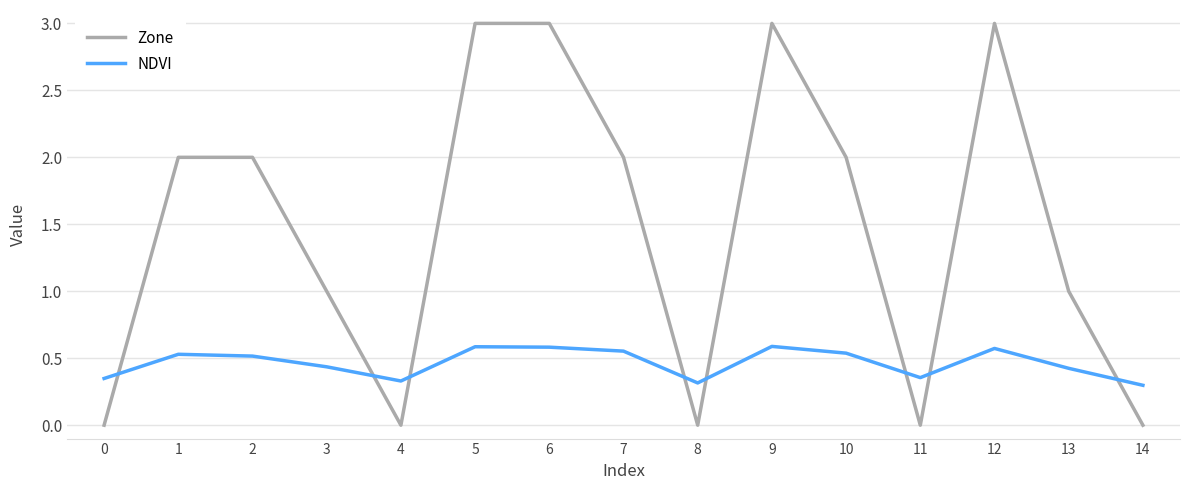

True or false: Zone and NDVI intersect in this chart.

True